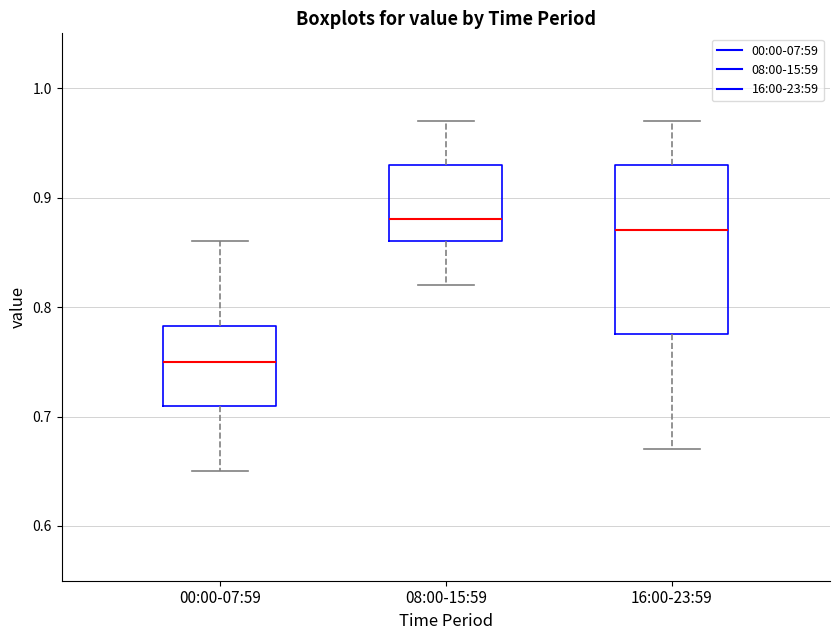

Which box is the tallest, from its lower edge to its upper edge?

16:00-23:59